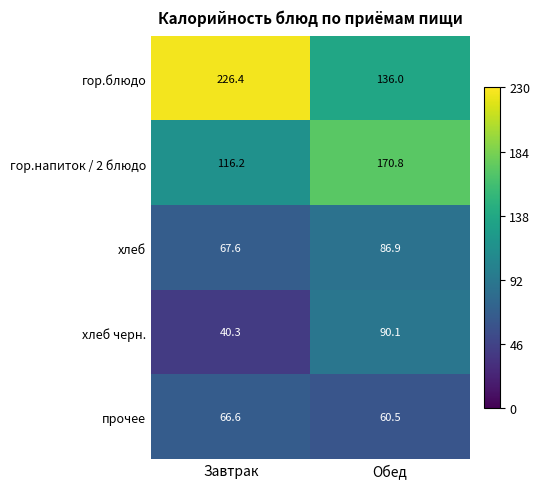

What is the difference between the maximum and minimum values in the гор.блюдо series?

90.4